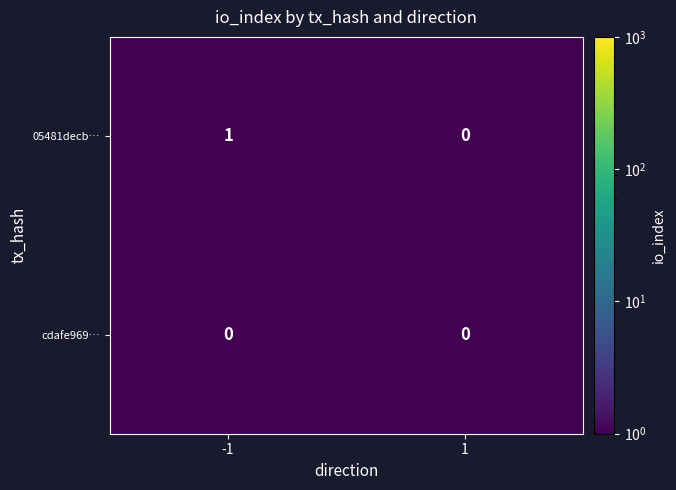

List the series in order of their peak value, highest first.

05481decb…, cdafe969…